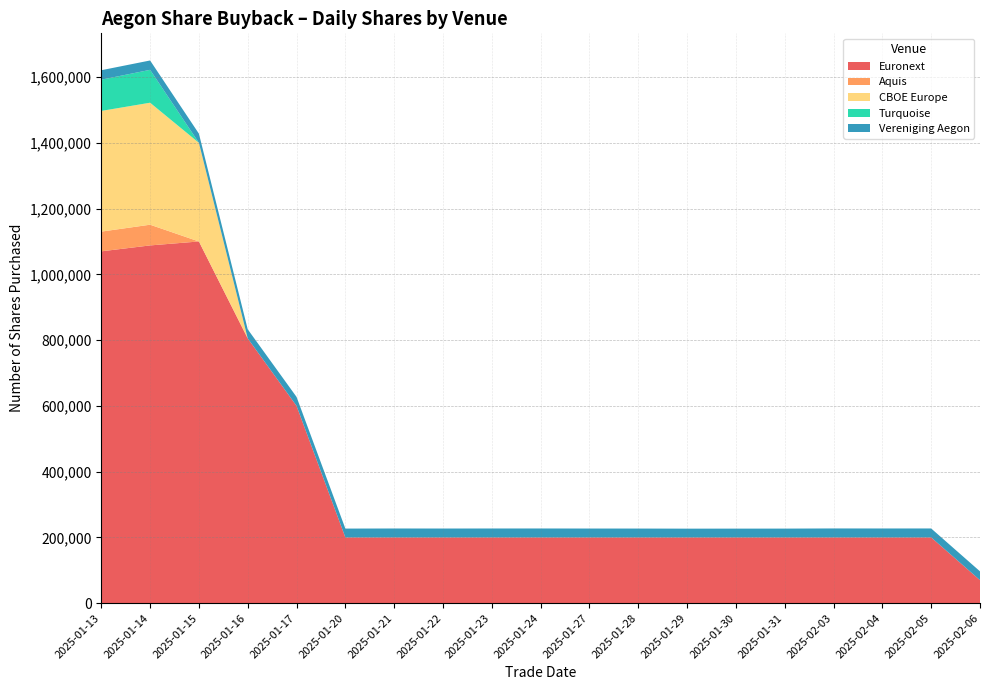

Reading left to right, extract all data points from this chart.

Euronext: 2025-01-13=1070000	2025-01-14=1088000	2025-01-15=1100000	2025-01-16=805261	2025-01-17=600000	2025-01-20=200000	2025-01-21=200000	2025-01-22=200000	2025-01-23=200000	2025-01-24=200000	2025-01-27=200000	2025-01-28=200000	2025-01-29=200000	2025-01-30=200000	2025-01-31=200000	2025-02-03=200000	2025-02-04=200000	2025-02-05=200000	2025-02-06=70000
Aquis: 2025-01-13=60000	2025-01-14=63000	2025-01-15=0	2025-01-16=0	2025-01-17=0	2025-01-20=0	2025-01-21=0	2025-01-22=0	2025-01-23=0	2025-01-24=0	2025-01-27=0	2025-01-28=0	2025-01-29=0	2025-01-30=0	2025-01-31=0	2025-02-03=0	2025-02-04=0	2025-02-05=0	2025-02-06=0
CBOE Europe: 2025-01-13=367000	2025-01-14=371000	2025-01-15=300000	2025-01-16=0	2025-01-17=0	2025-01-20=0	2025-01-21=0	2025-01-22=0	2025-01-23=0	2025-01-24=0	2025-01-27=0	2025-01-28=0	2025-01-29=0	2025-01-30=0	2025-01-31=0	2025-02-03=0	2025-02-04=0	2025-02-05=0	2025-02-06=0
Turquoise: 2025-01-13=95000	2025-01-14=100000	2025-01-15=0	2025-01-16=0	2025-01-17=0	2025-01-20=0	2025-01-21=0	2025-01-22=0	2025-01-23=0	2025-01-24=0	2025-01-27=0	2025-01-28=0	2025-01-29=0	2025-01-30=0	2025-01-31=0	2025-02-03=0	2025-02-04=0	2025-02-05=0	2025-02-06=0
Vereniging Aegon: 2025-01-13=28807	2025-01-14=28474	2025-01-15=27855	2025-01-16=27590	2025-01-17=27244	2025-01-20=26834	2025-01-21=27139	2025-01-22=26998	2025-01-23=27122	2025-01-24=27159	2025-01-27=26980	2025-01-28=26924	2025-01-29=26629	2025-01-30=26723	2025-01-31=26794	2025-02-03=27259	2025-02-04=27148	2025-02-05=27195	2025-02-06=26768